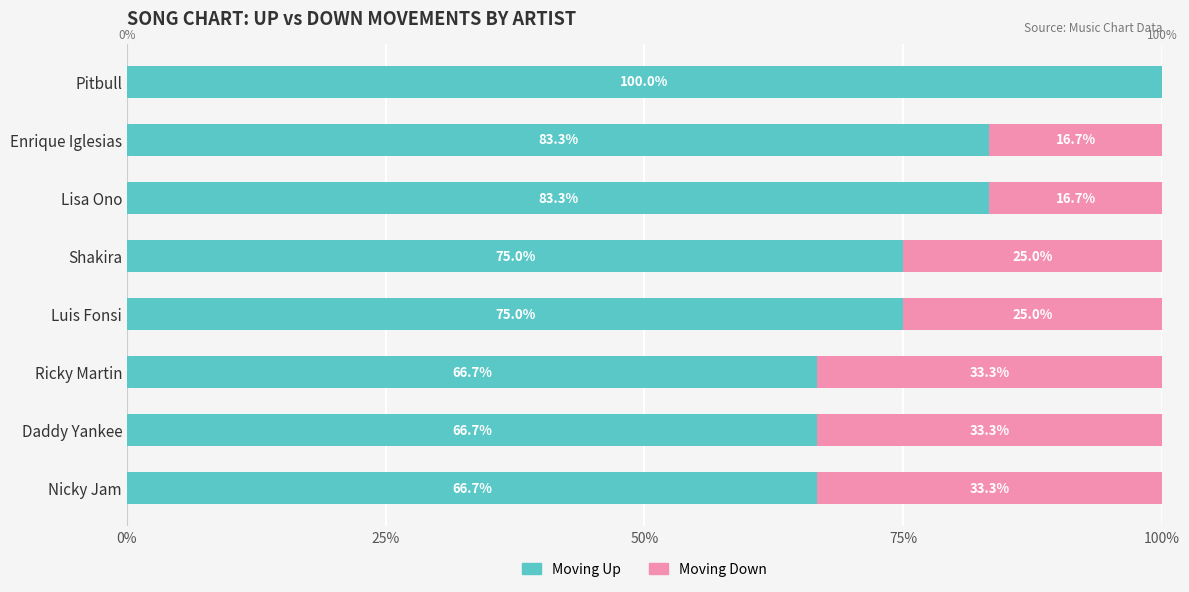

What is the sum of the Moving Up values at Daddy Yankee and Pitbull?

166.7